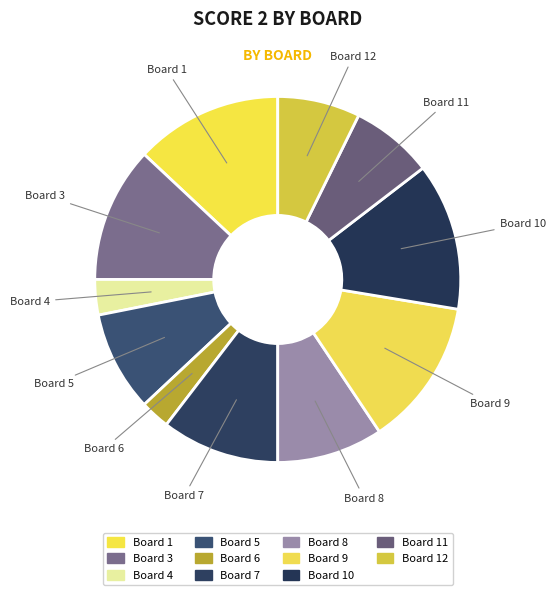

Combined, do Board 11 and Board 8 account for over 50%?

No